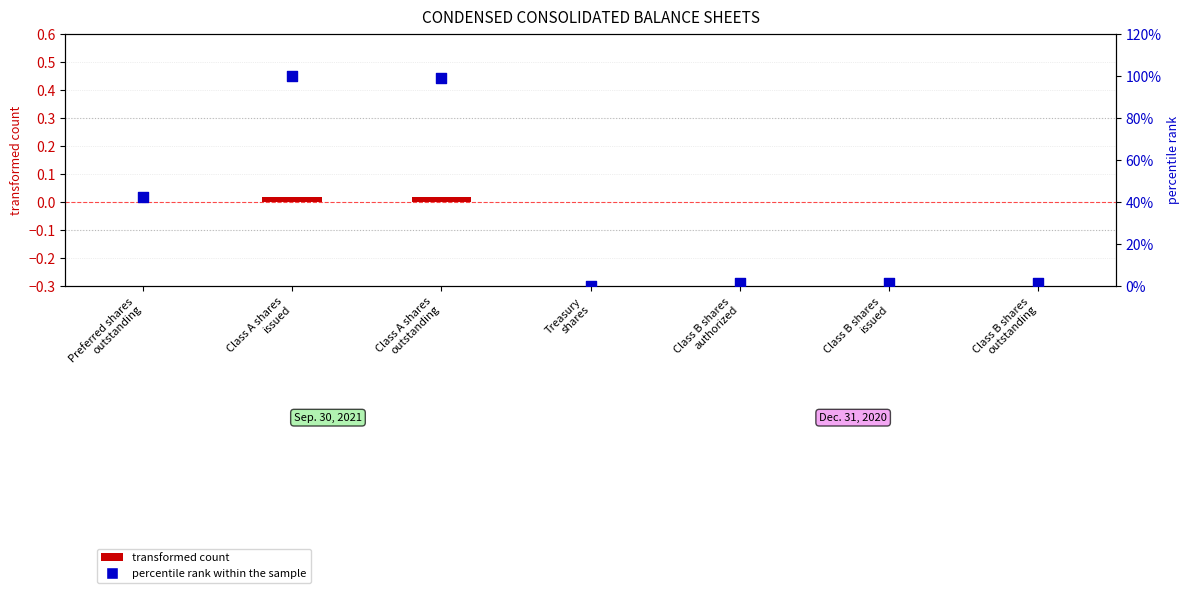

At how many categories does at least one series exceed 0?

6